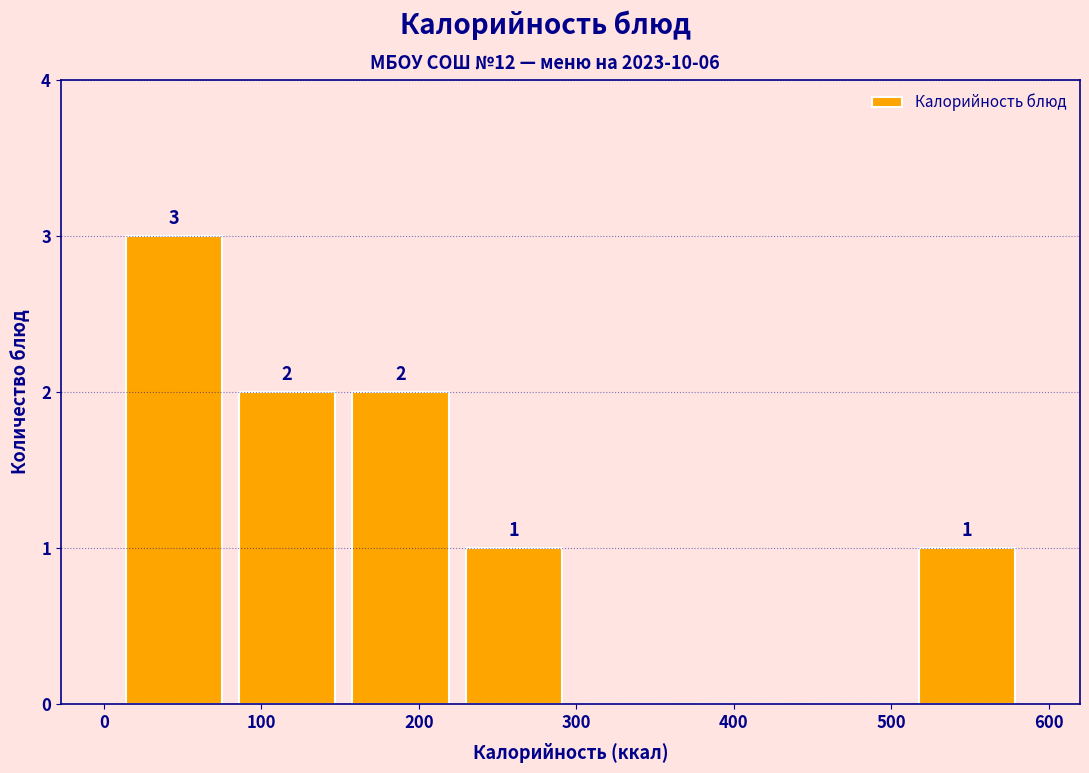

Over which range of the x-axis is the bar tallest?

10 to 80